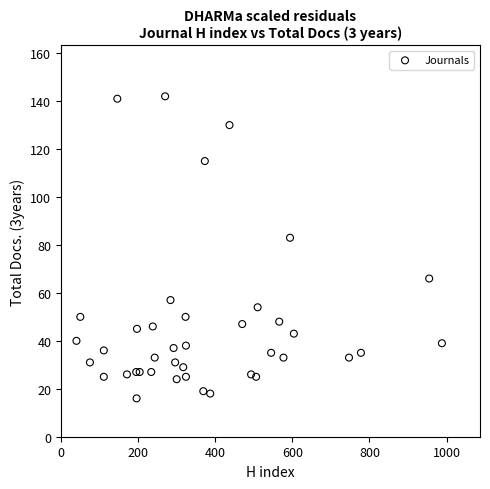

What Y value in the scatter plot is closest to 79?

83